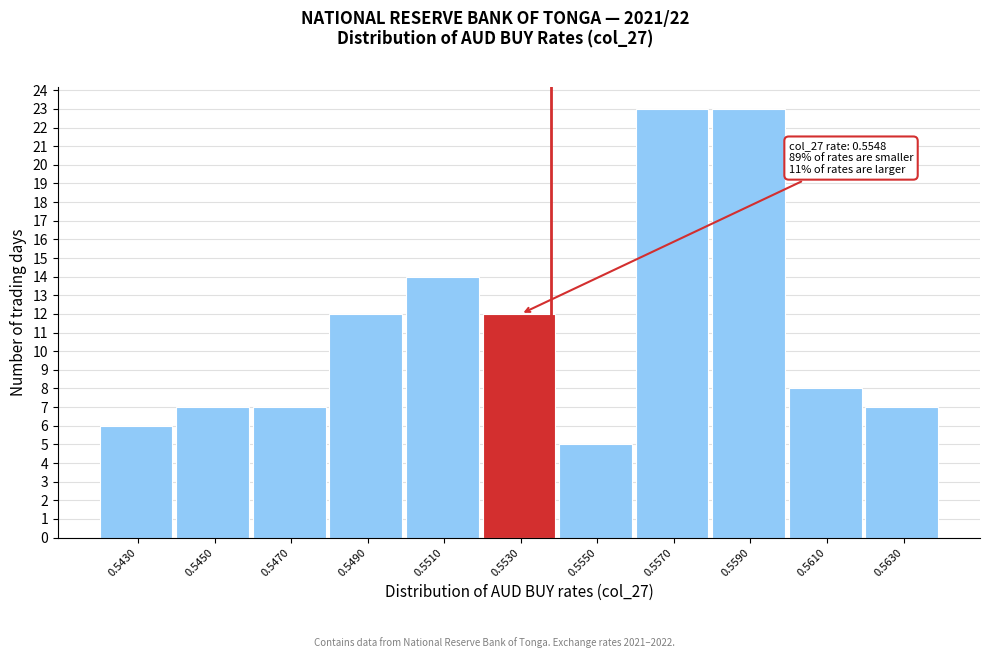

Reading left to right, extract all data points from this chart.

0.5430=6	0.5450=7	0.5470=7	0.5490=12	0.5510=14	0.5530=12	0.5550=5	0.5570=23	0.5590=23	0.5610=8	0.5630=7